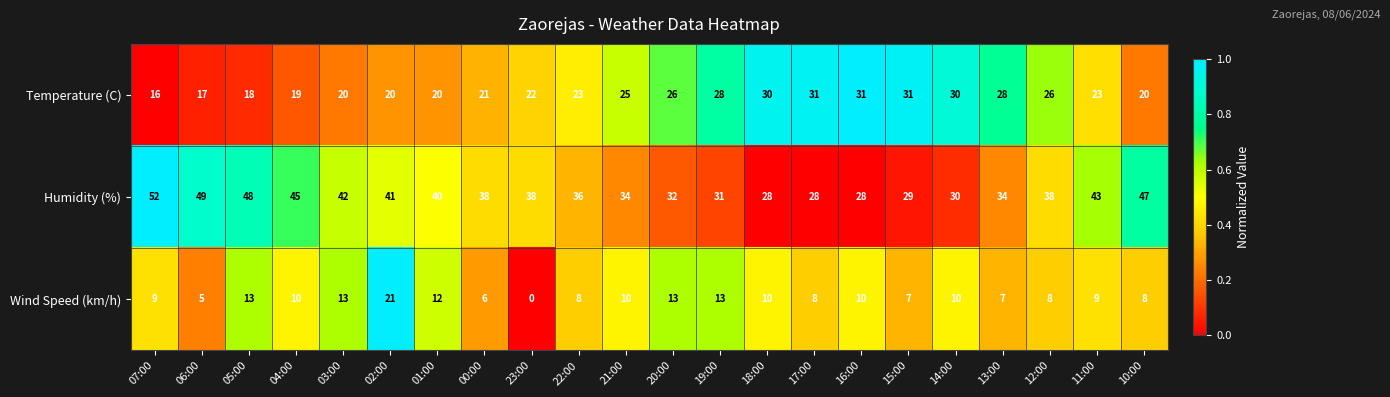

Which label corresponds to the smallest value in the chart?

23:00